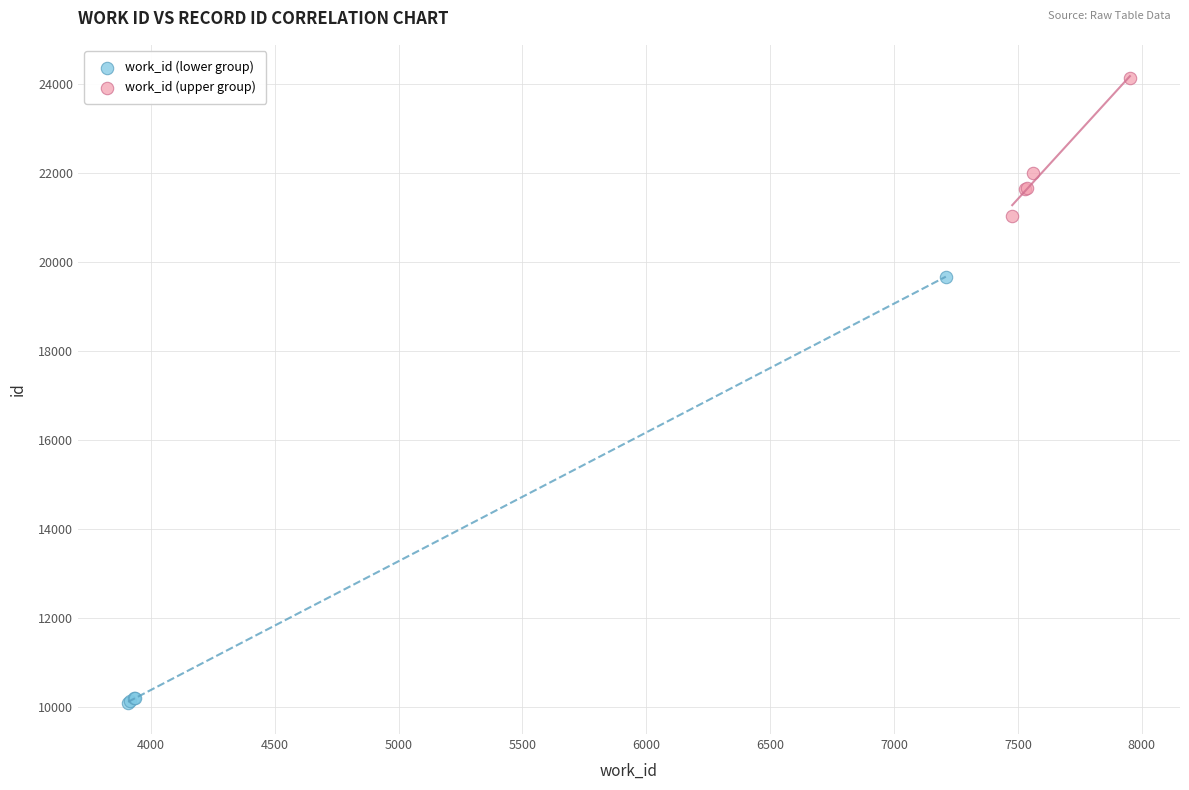

What are all the series names shown in the legend?

work_id (lower group), work_id (upper group)